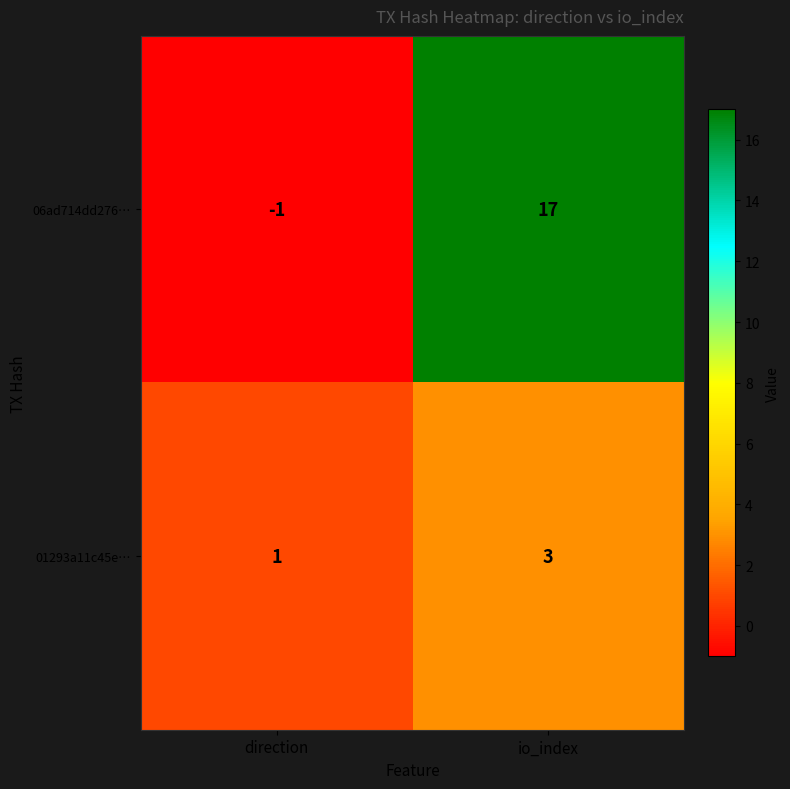

What is the difference between the highest and lowest values at direction?

2